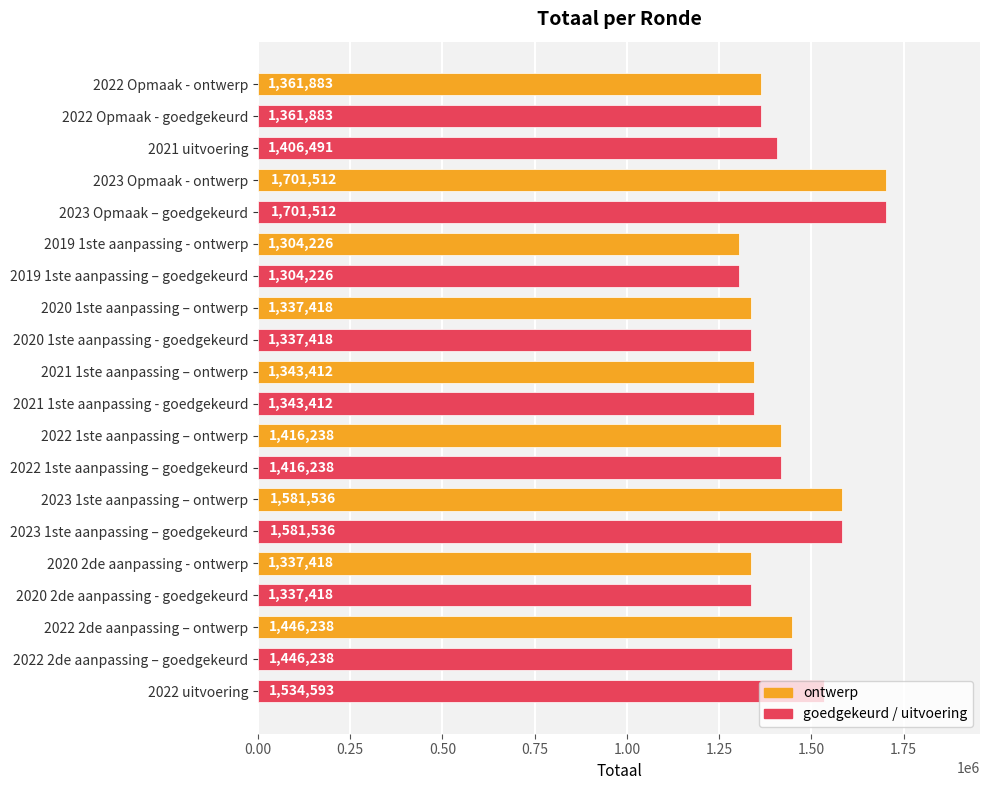

Is it true that the value at 2019 1ste aanpassing – goedgekeurd is 1950936?

False